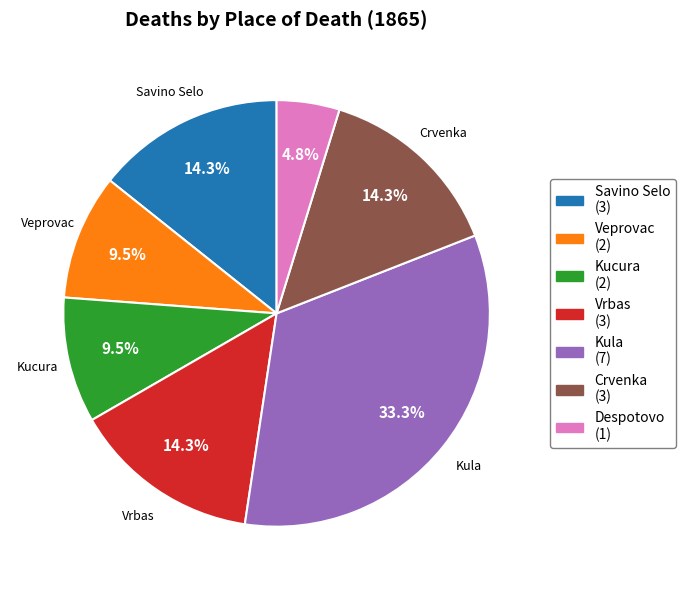

Does any single category account for the majority?

No